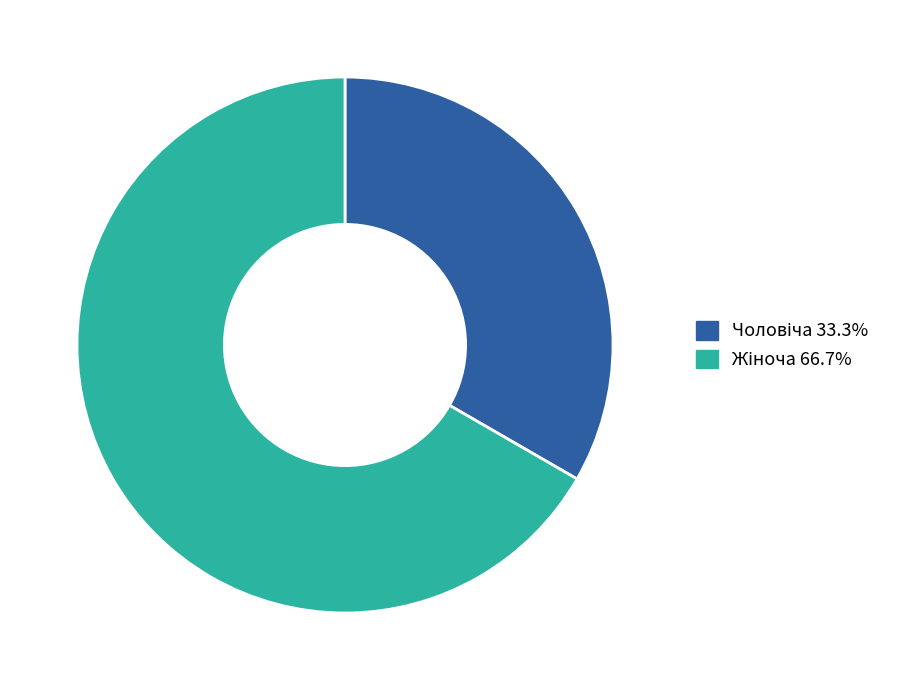

Does any single category account for the majority?

Yes